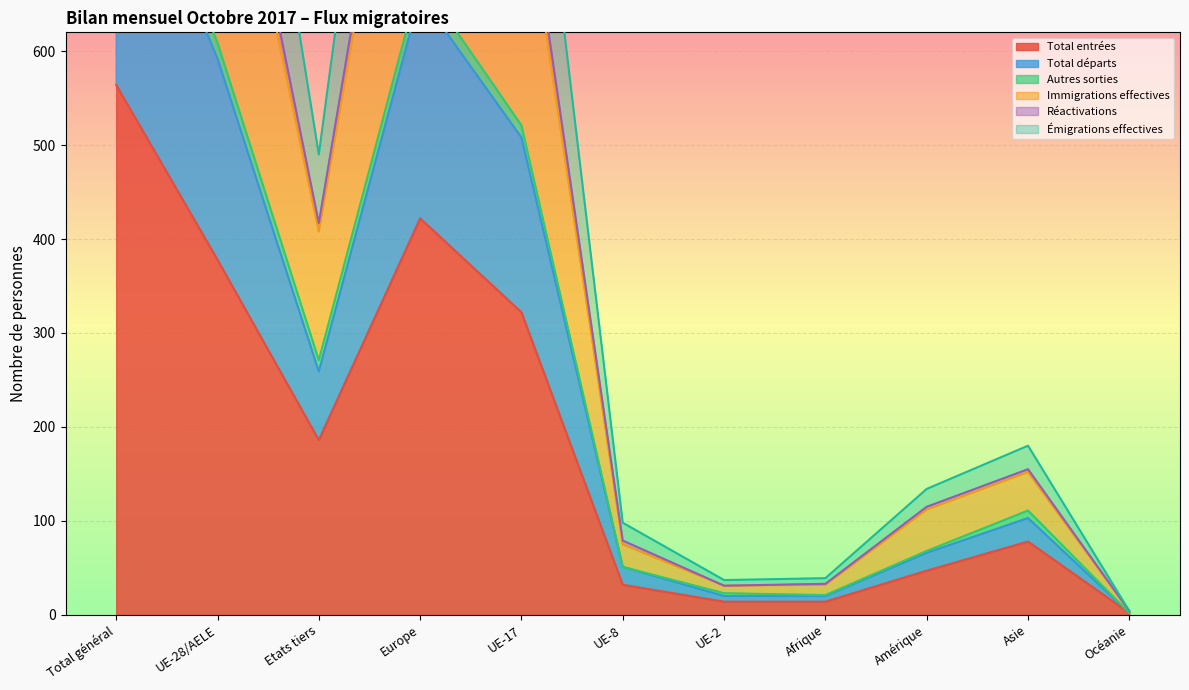

What is the difference between the maximum and minimum values in the Total départs series?

1650